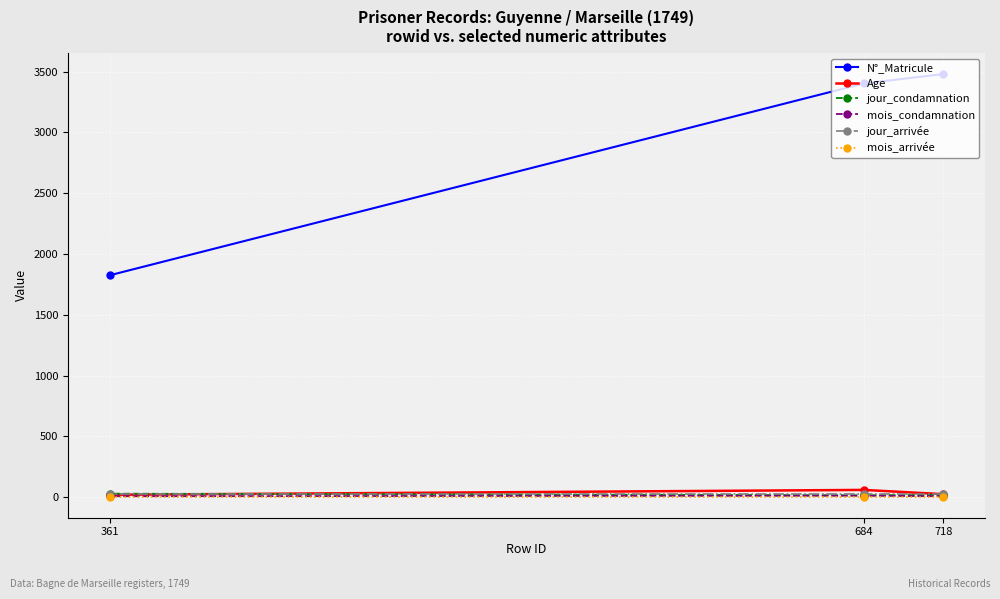

How many series are shown in this chart?

6